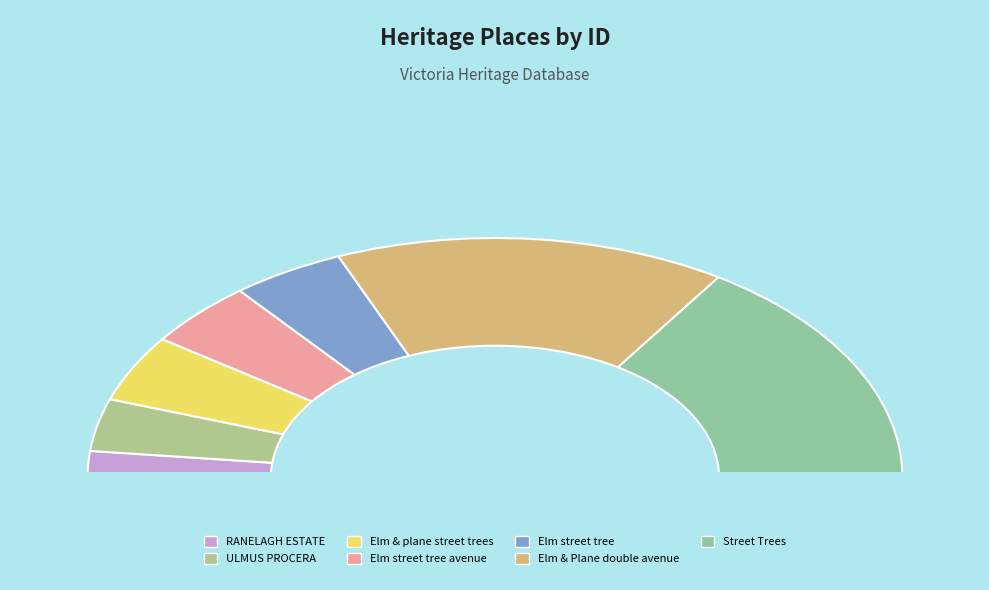

To the nearest percent, what is the average slice percentage?

14%